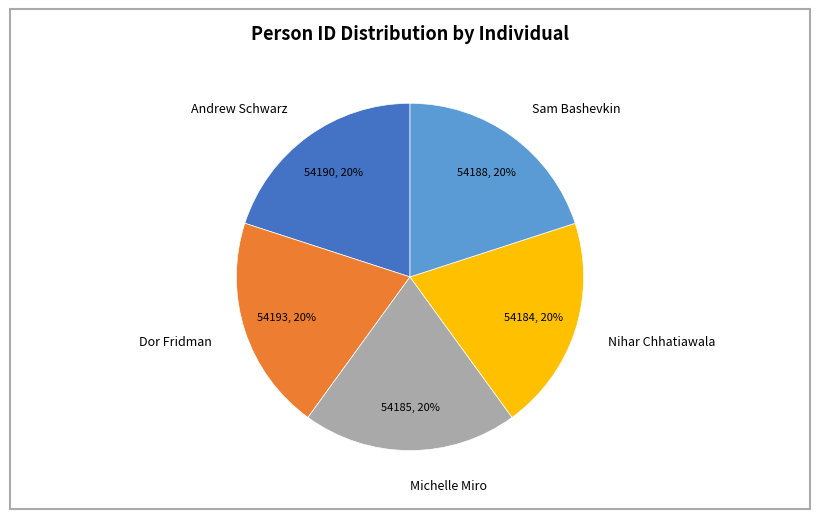

What percentage is the Michelle Miro slice, to the nearest percent?

20%